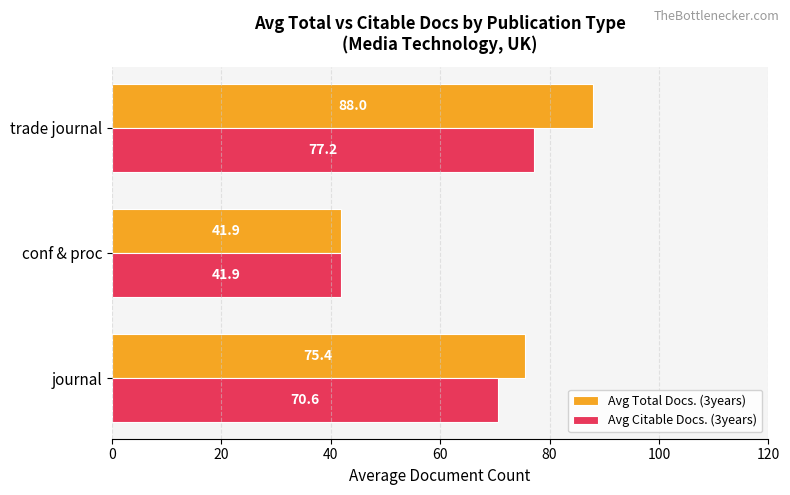

How many values in the Avg Total Docs. (3years) series exceed 75?

2